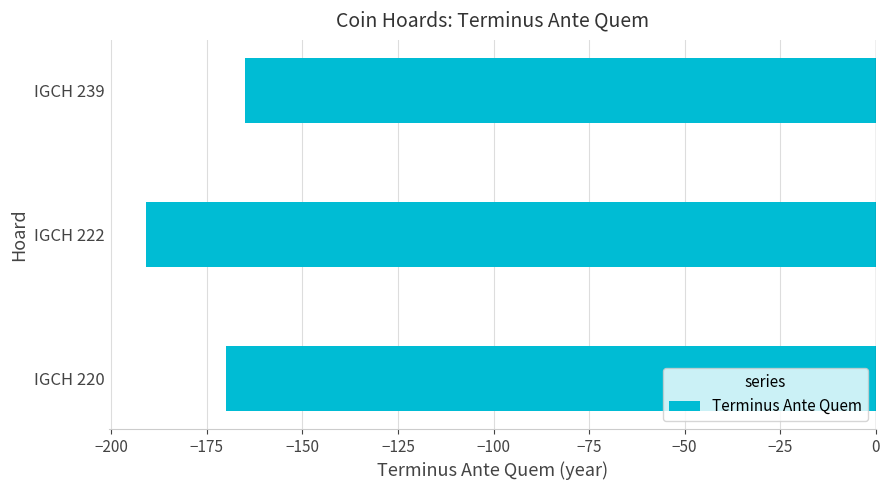

At which category does the chart reach its minimum across all series?

IGCH 222